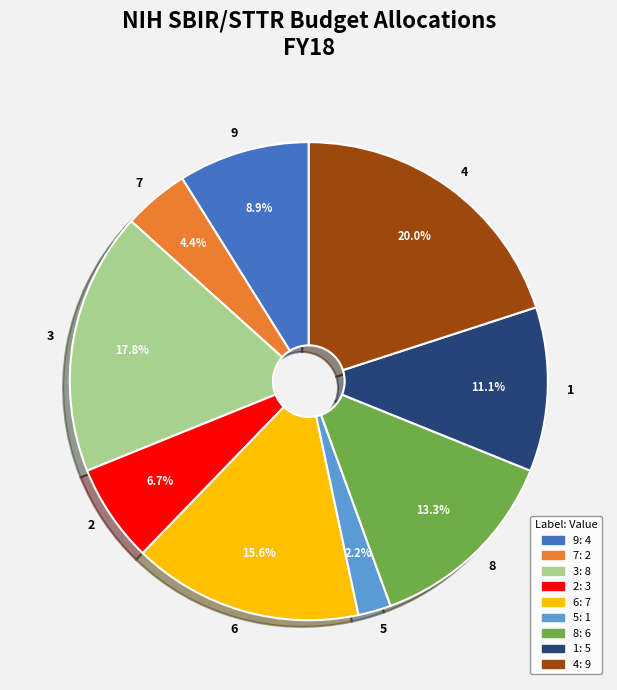

Rank the categories by value from highest to lowest.

4, 3, 6, 8, 1, 9, 2, 7, 5